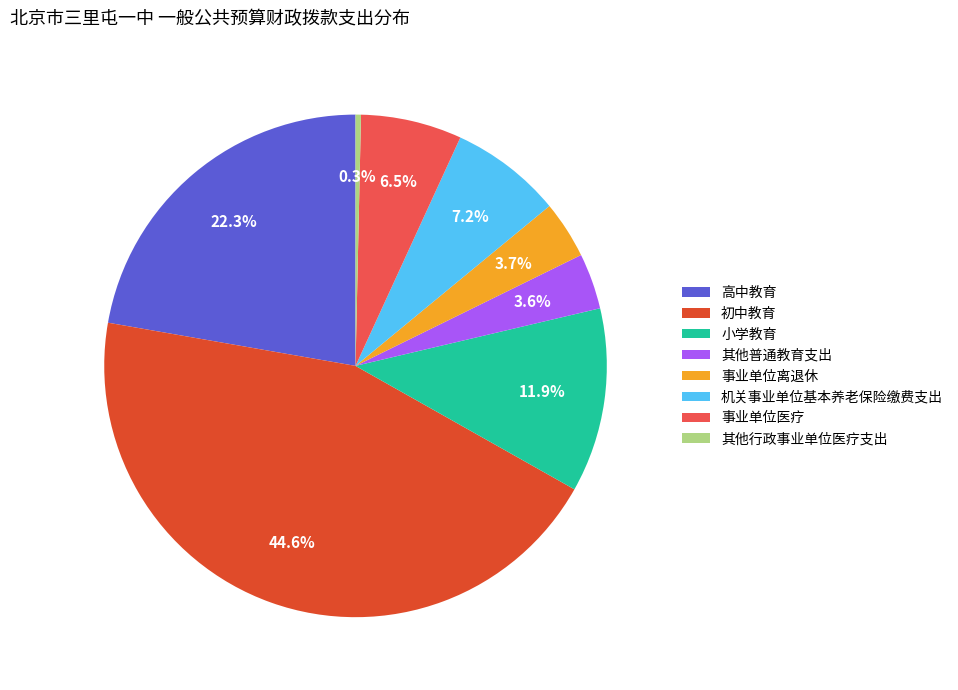

How much of the chart is everything except 其他普通教育支出?

96.4%